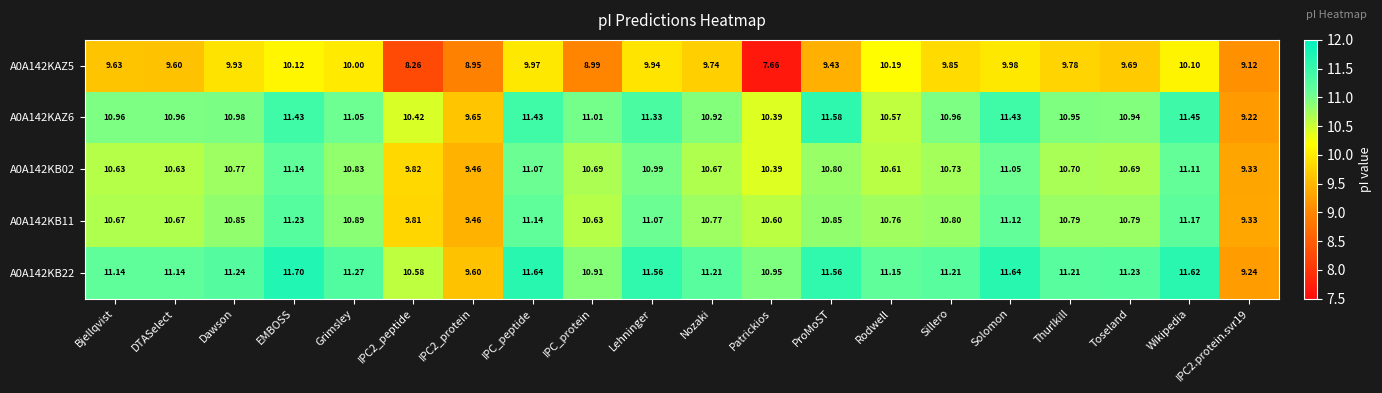

At which category is the sum across all series the highest?

EMBOSS